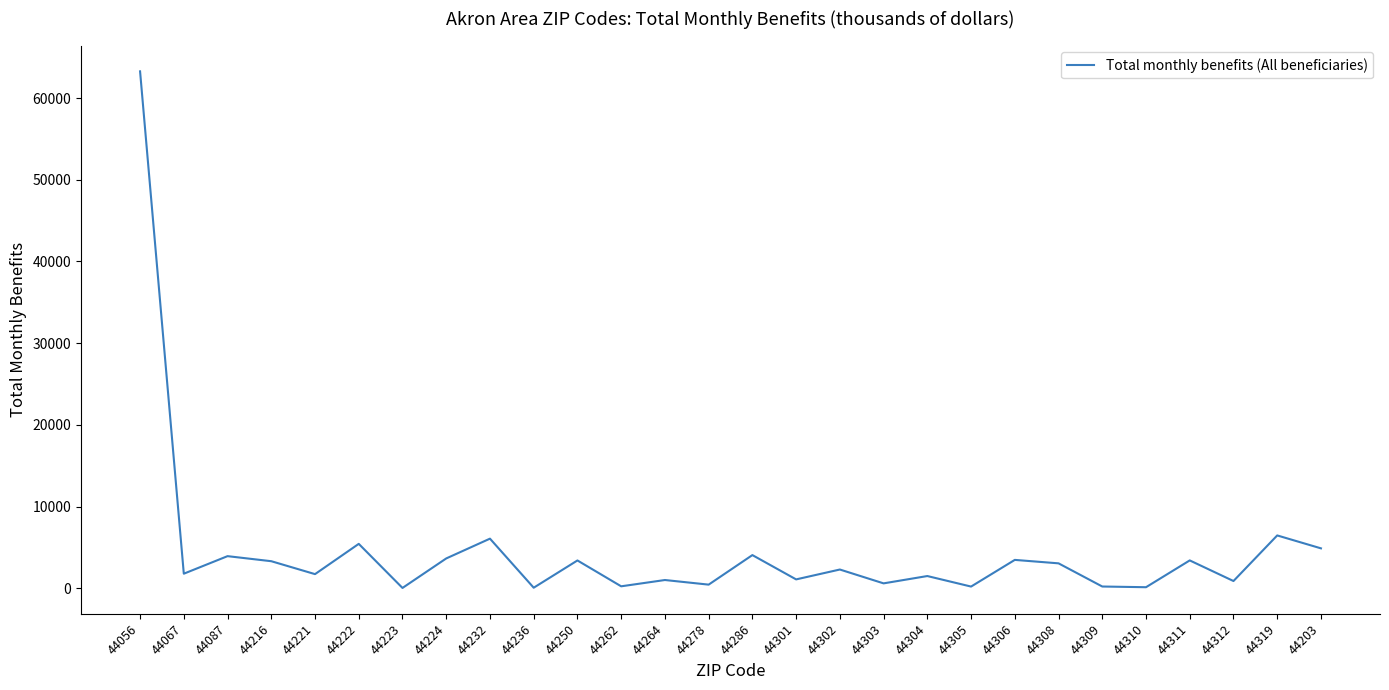

Does the chart have visible grid lines?

No